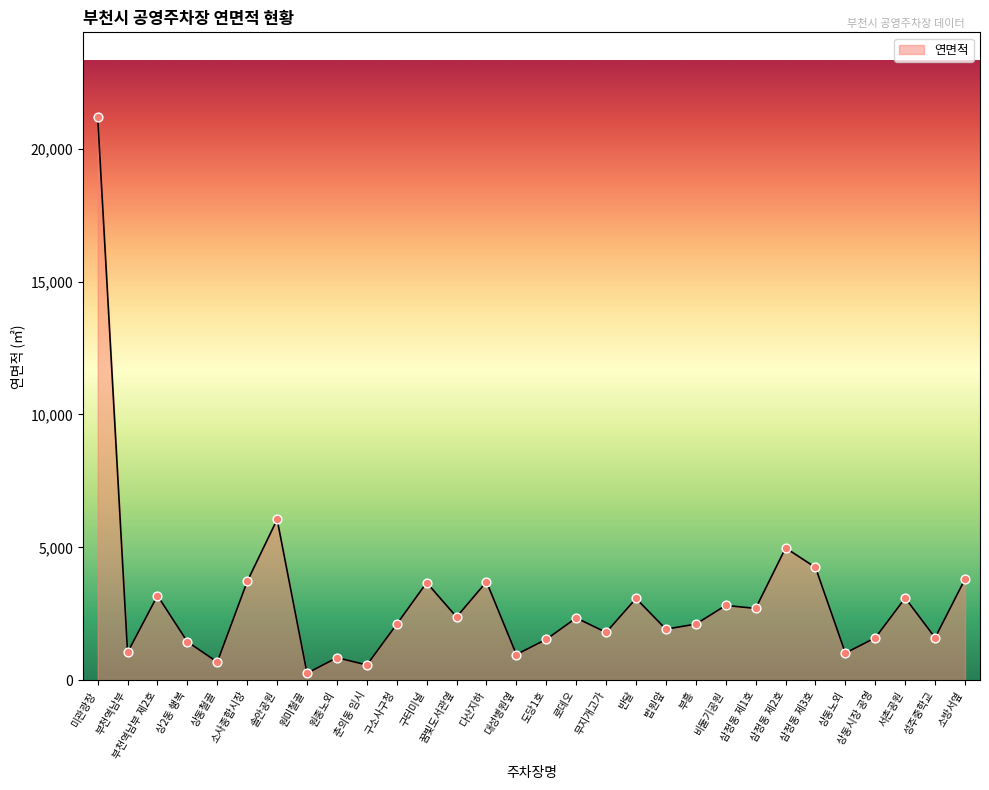

What is the ratio of the value at 부흥 to the value at 삼정동 제2호?

0.4